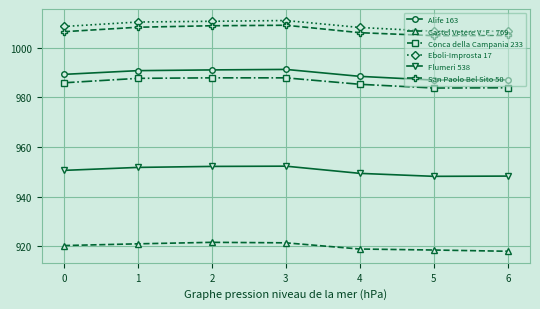

What is the minimum value for Alife 163?

987.0